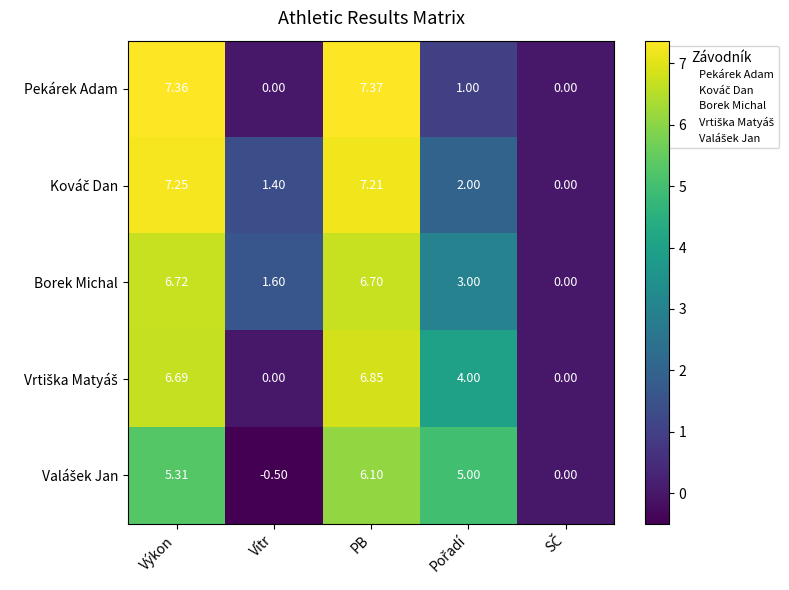

Is the value of Borek Michal at Vítr greater than the value of Pekárek Adam at PB?

No